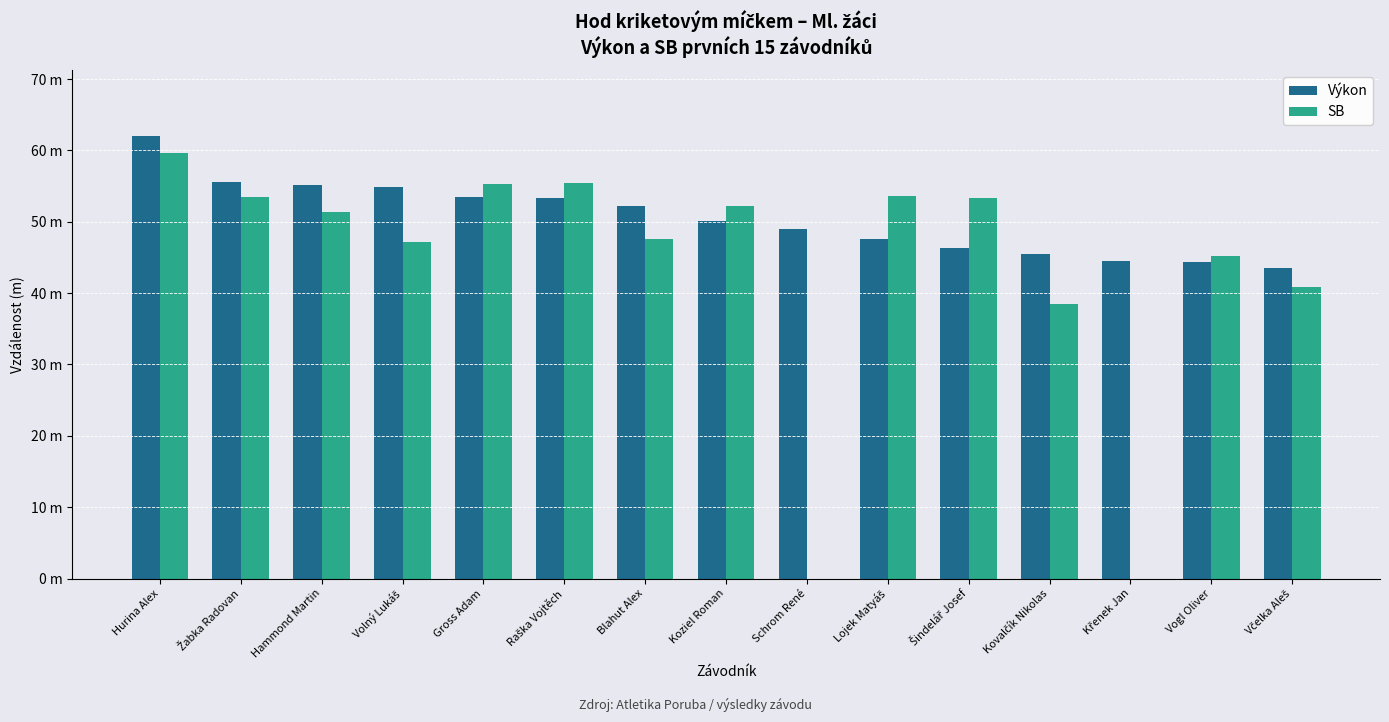

Which series changed the most between Blahut Alex and Lojek Matyáš?

SB